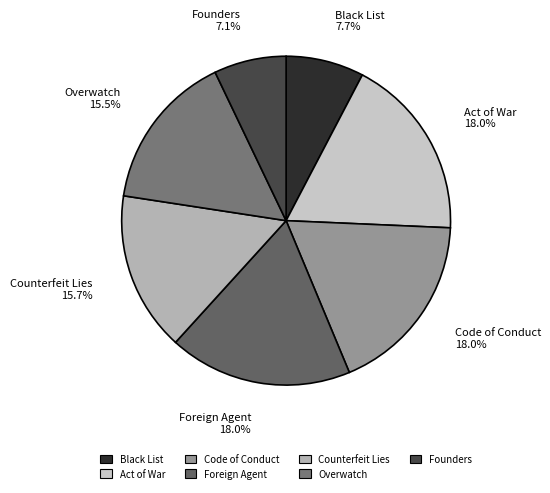

To the nearest percent, what portion does Founders represent?

7%